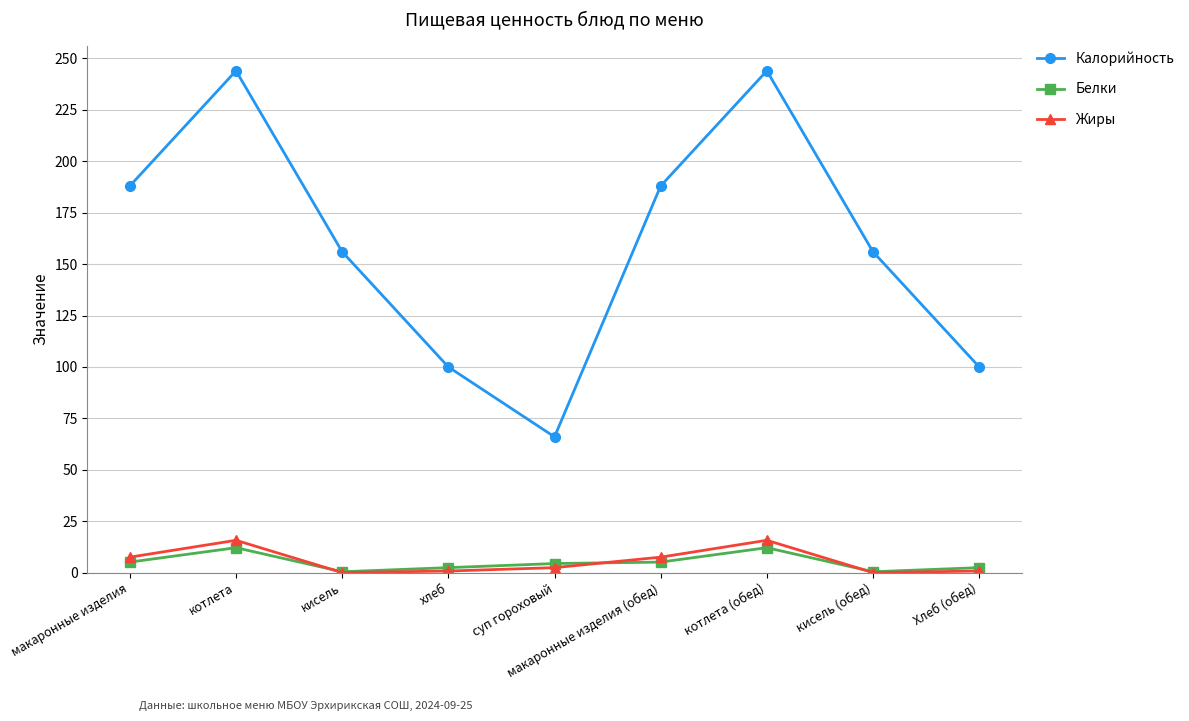

What is the label of the 5th point from the right?

суп гороховый